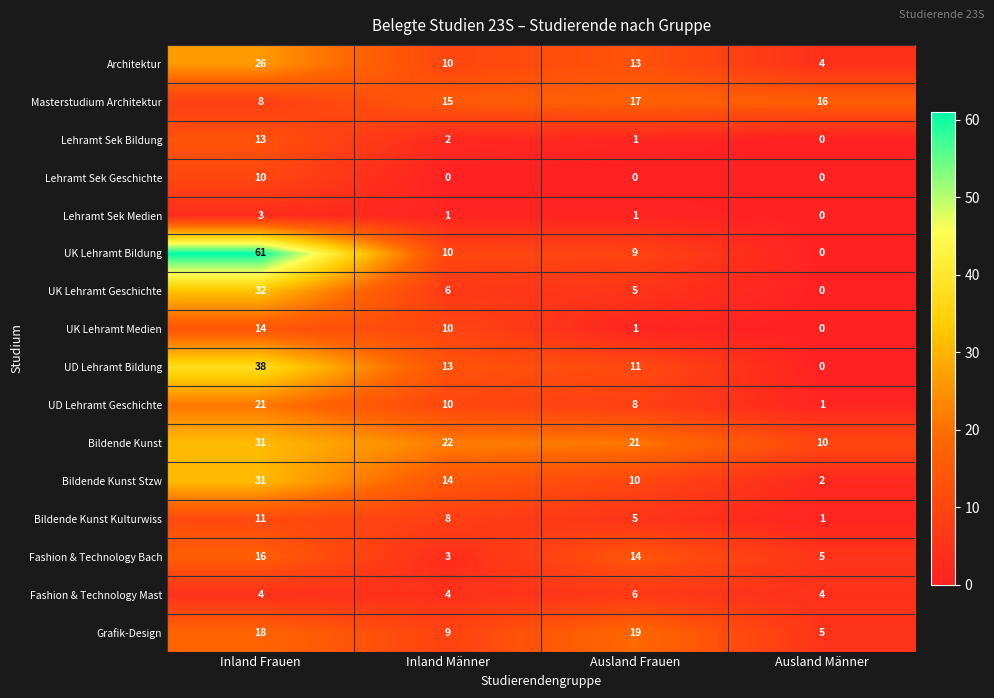

What is the highest value of the Bildende Kunst series?

31